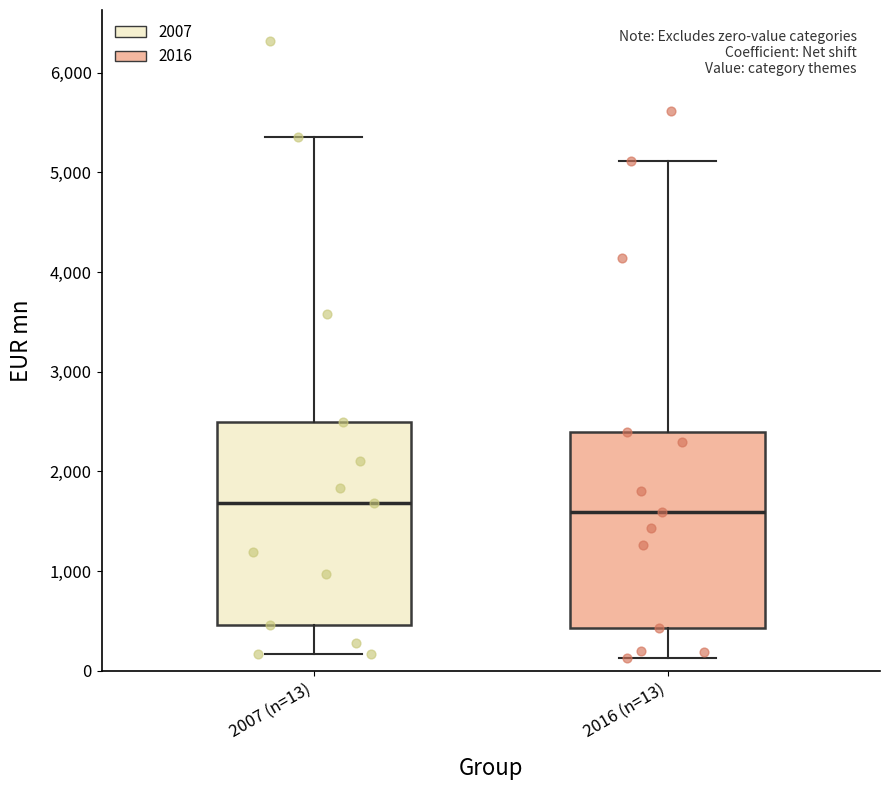

Reading left to right, transcribe this box plot: for each box, give where its median line is, the range the box spans, and where its two whiskers end, as read against the y-axis. The values are not printed on the chart, so give them approximately, as read against the axis.

2007 (n=13): median 1700, box 500 to 2500, whiskers 200 to 5400
2016 (n=13): median 1600, box 400 to 2400, whiskers 100 to 5100